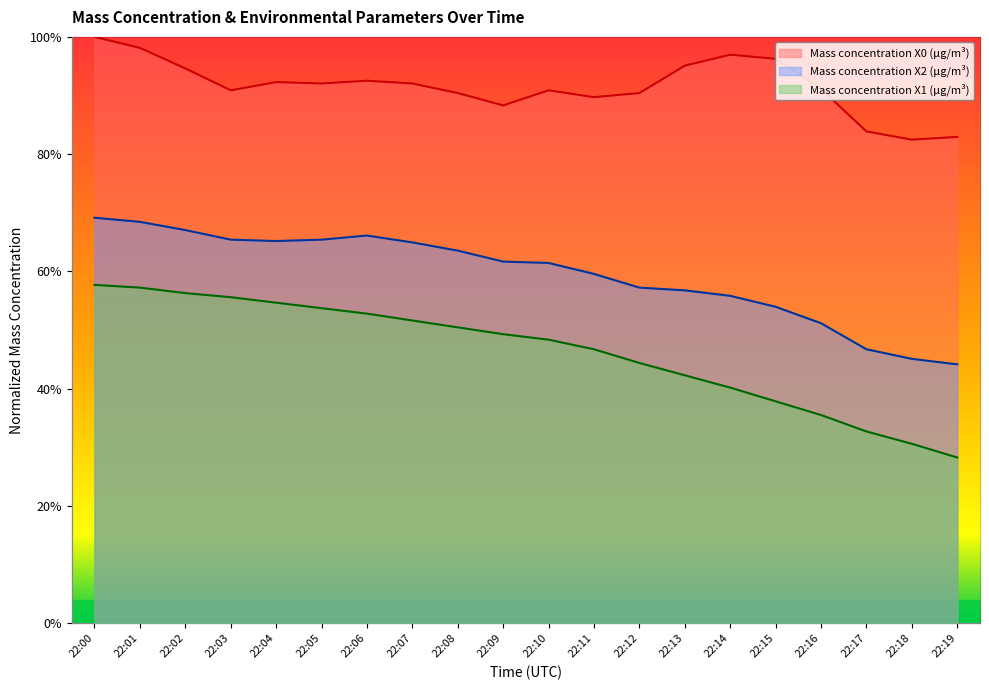

What is the value of the Mass concentration X0 (μg/m³) point at the 13th from the left?

0.9